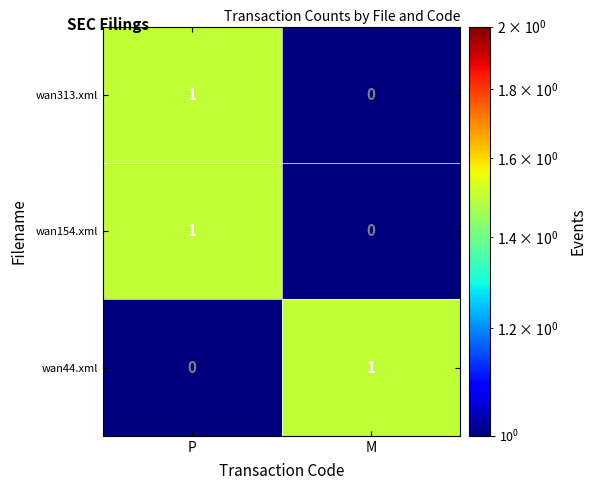

List the labels in order of wan154.xml value, largest first.

P, M